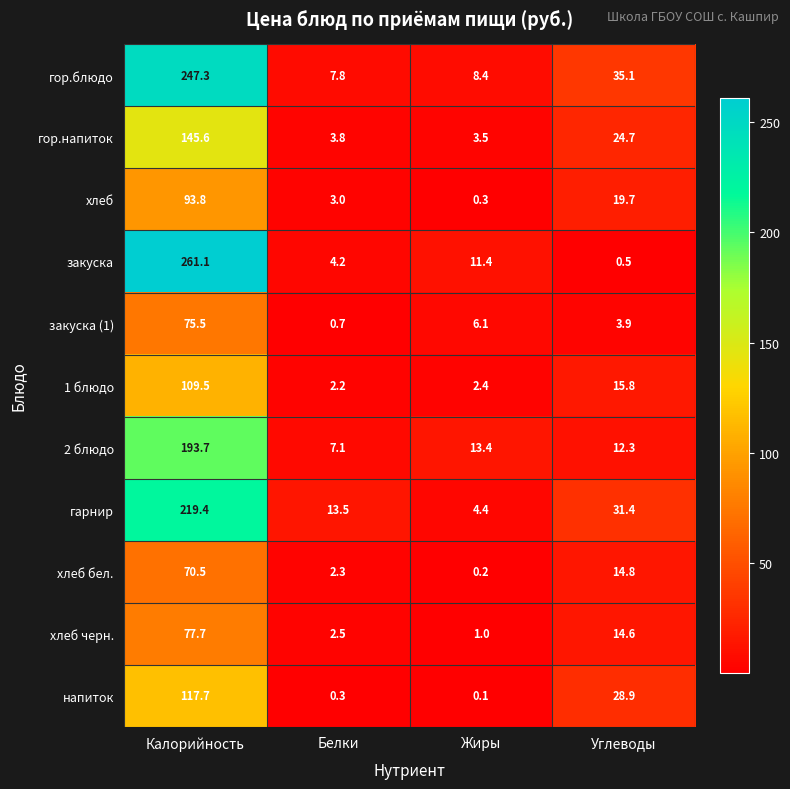

What is the spread (max minus min) of values at Углеводы?

34.6